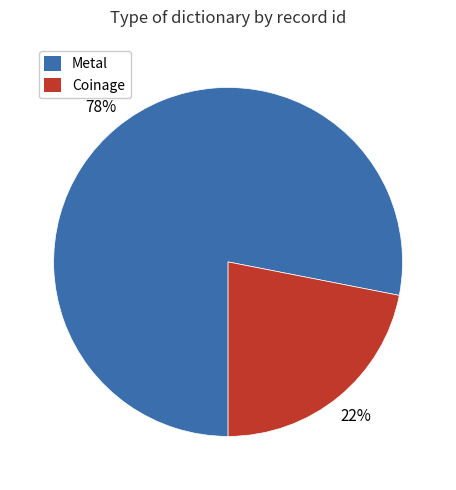

Is there any slice that represents more than half of the pie?

Yes